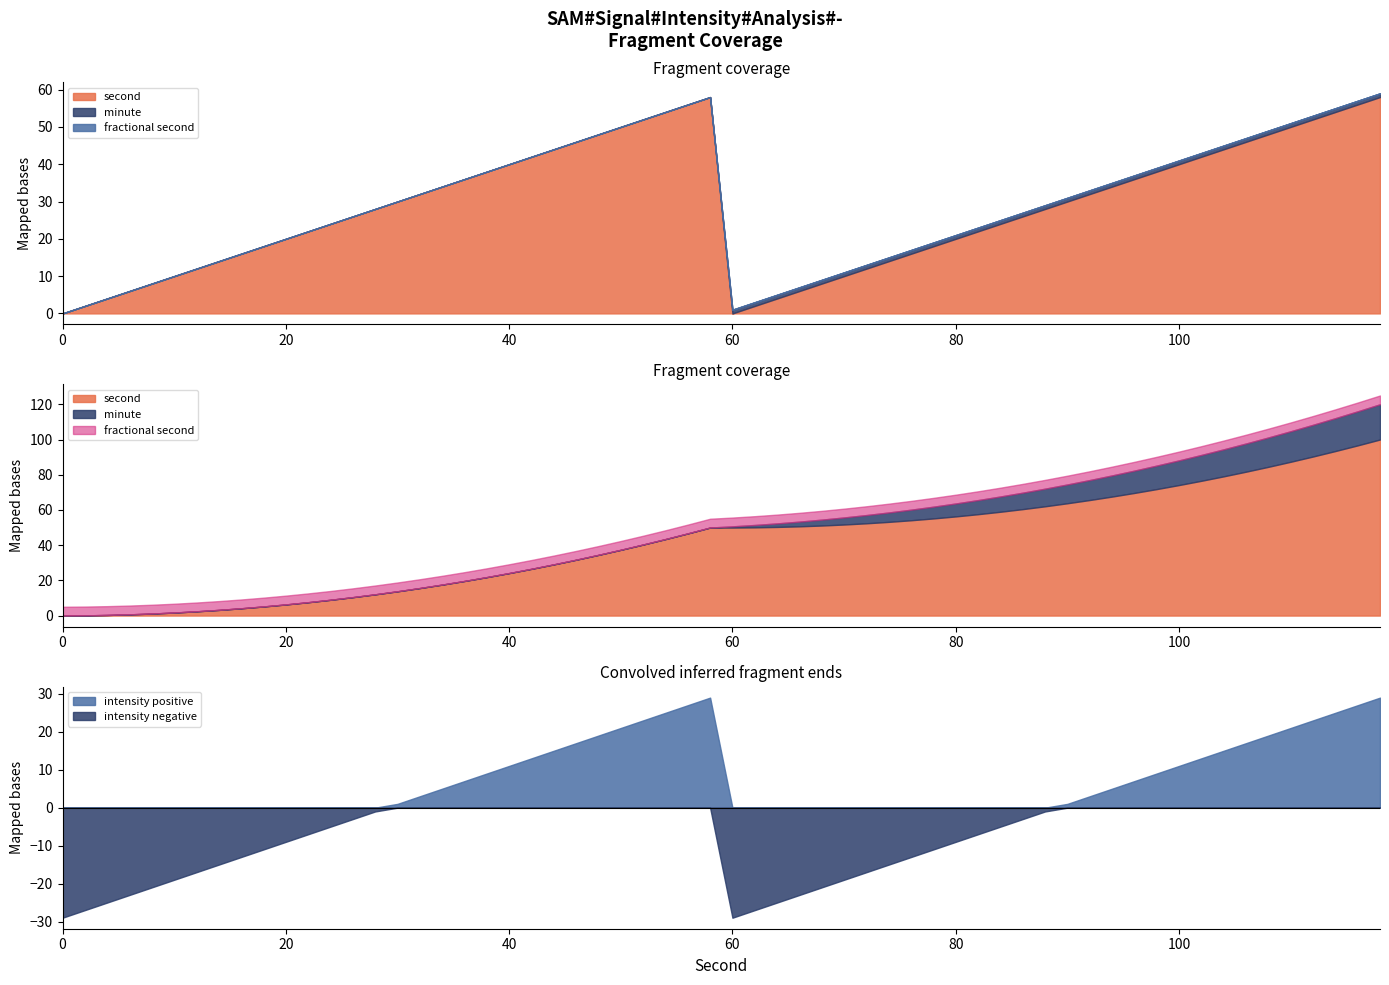

The intensity negative series shows -9 at 80. True or false?

True